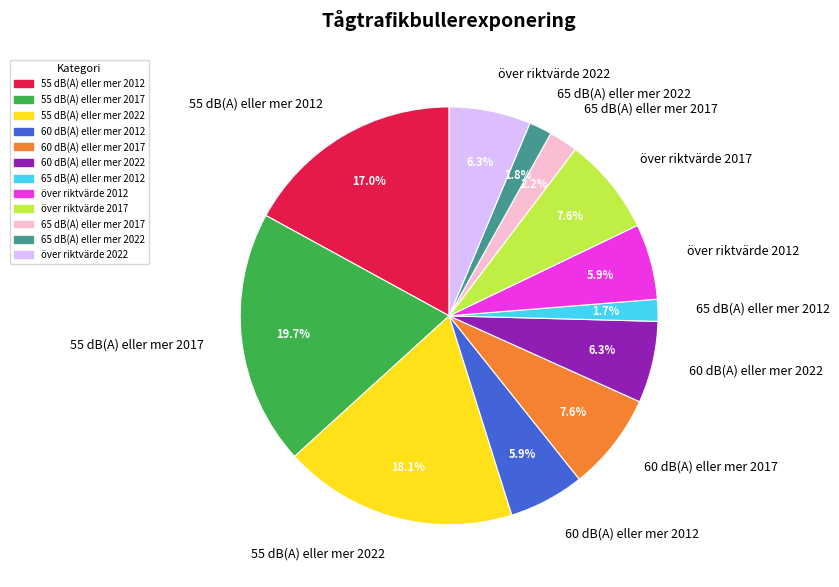

Combined, do över riktvärde 2017 and 55 dB(A) eller mer 2022 account for over 50%?

No